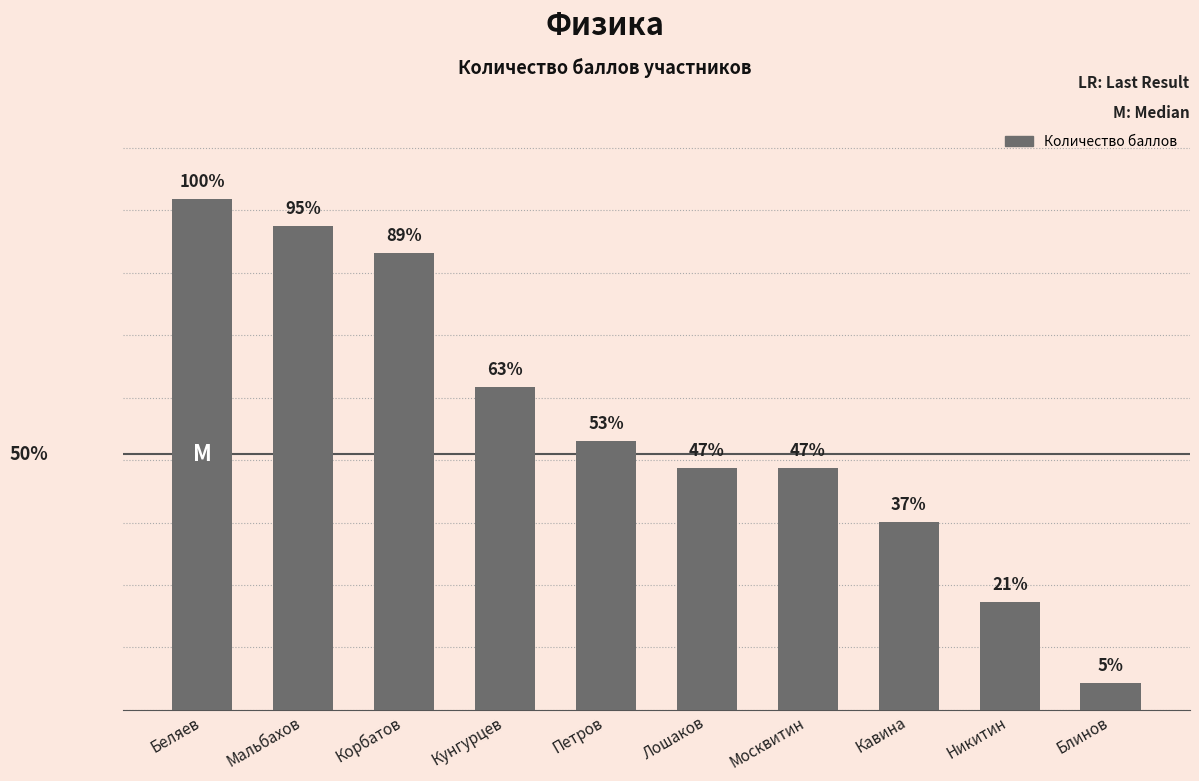

Which label corresponds to the smallest value in the chart?

Блинов